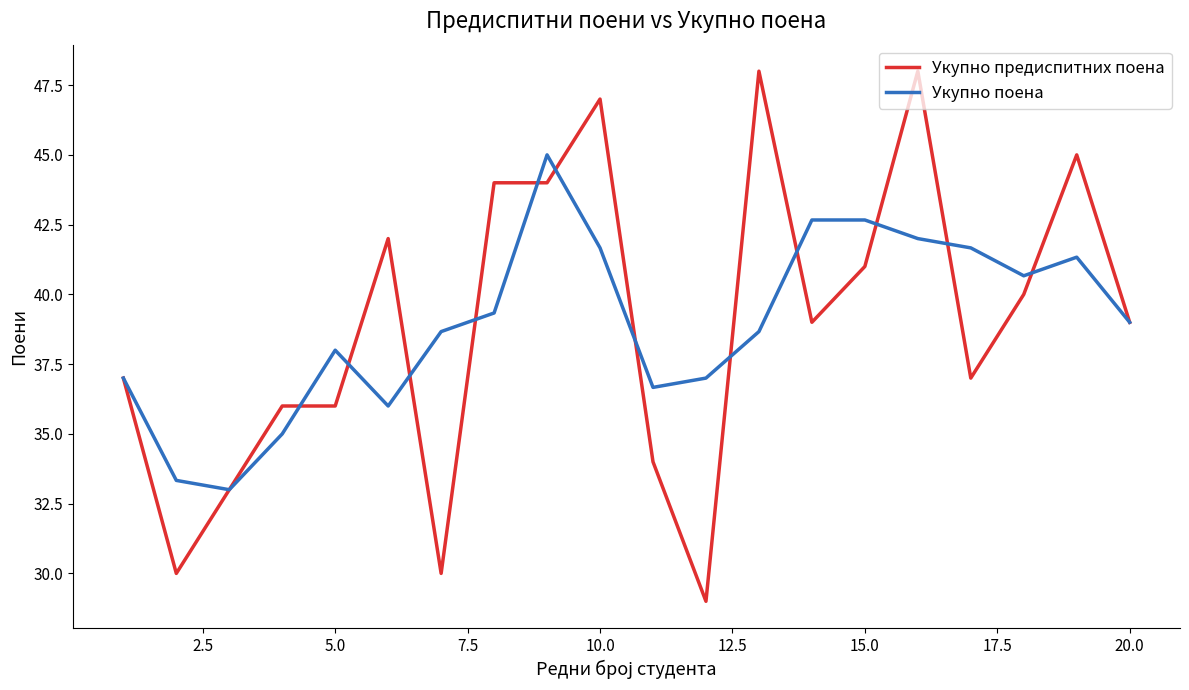

Reading left to right, list all the values displayed in this chart.

Укупно предиспитних поена: 37.0	30.0	33.0	36.0	36.0	42.0	30.0	44.0	44.0	47.0	34.0	29.0	48.0	39.0	41.0	48.0	37.0	40.0	45.0	39.0
Укупно поена: 37.0	33.3	33.0	35.0	38.0	36.0	38.7	39.3	45.0	41.7	36.7	37.0	38.7	42.7	42.7	42.0	41.7	40.7	41.3	39.0